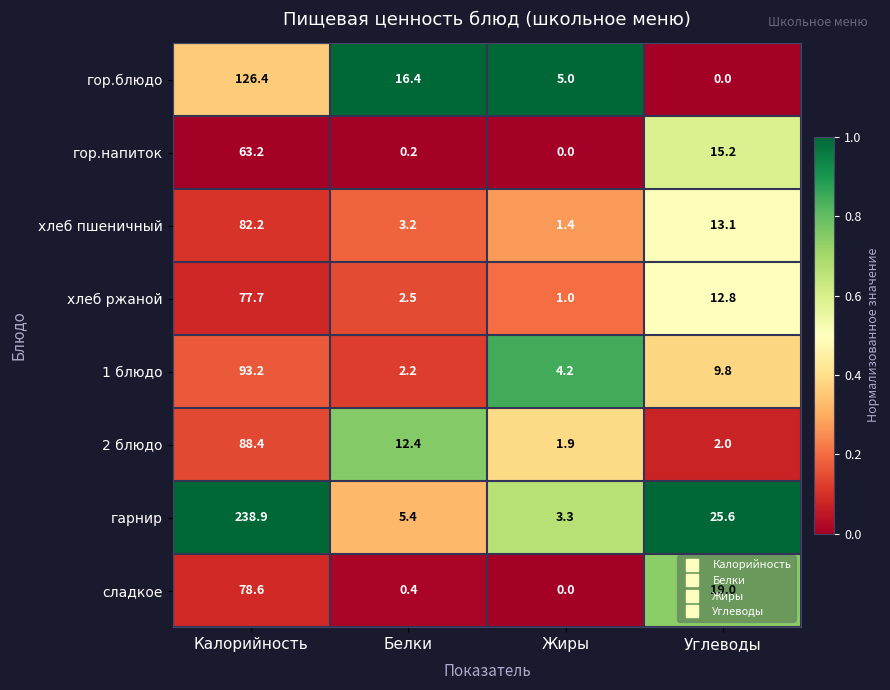

What is the greatest value displayed?

238.9